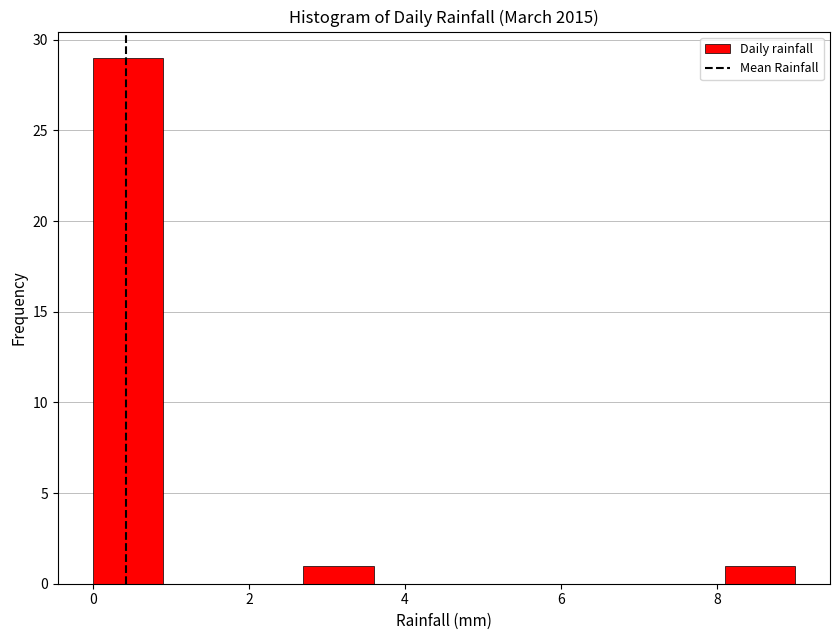

Reading left to right, list every bar in this chart as the range it spans on the x-axis followed by its height. Neither the bar edges nor the heights are printed on the chart, so give them approximately, as read against the axes.

0.0 to 0.9: 29
0.9 to 1.8: 0
1.8 to 2.7: 0
2.7 to 3.6: 1
3.6 to 4.5: 0
4.5 to 5.4: 0
5.4 to 6.3: 0
6.3 to 7.2: 0
7.2 to 8.1: 0
8.1 to 9.0: 1